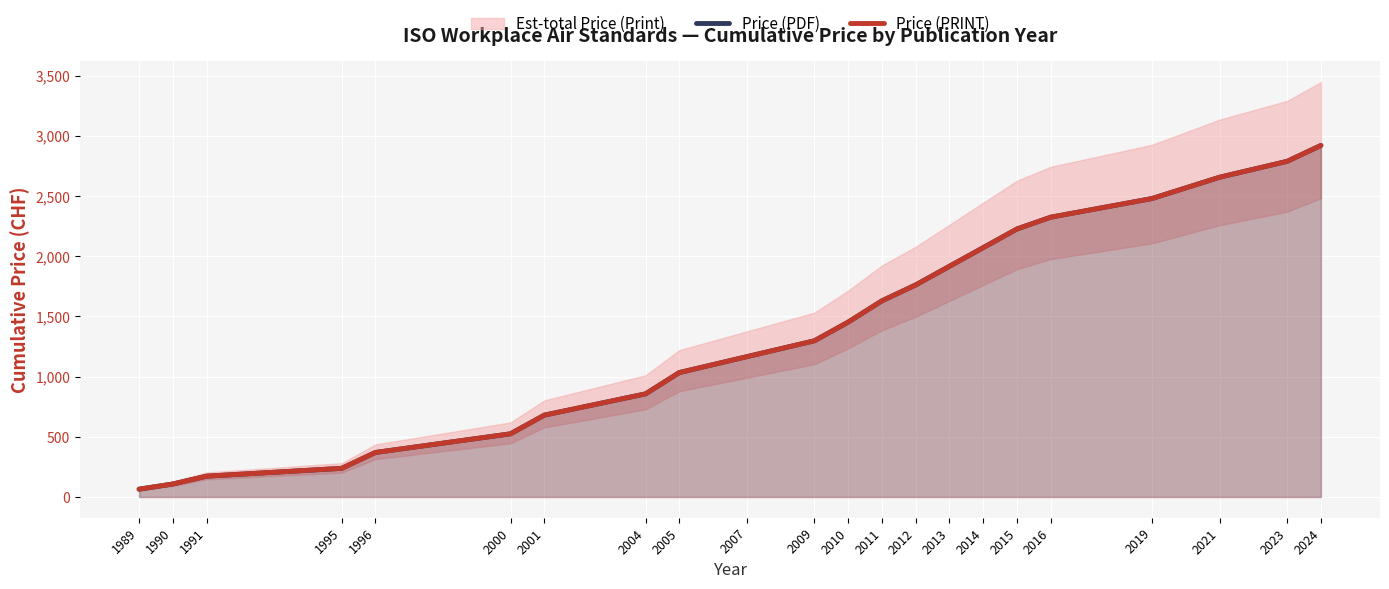

Between 2016 and 1990, which is larger?

2016